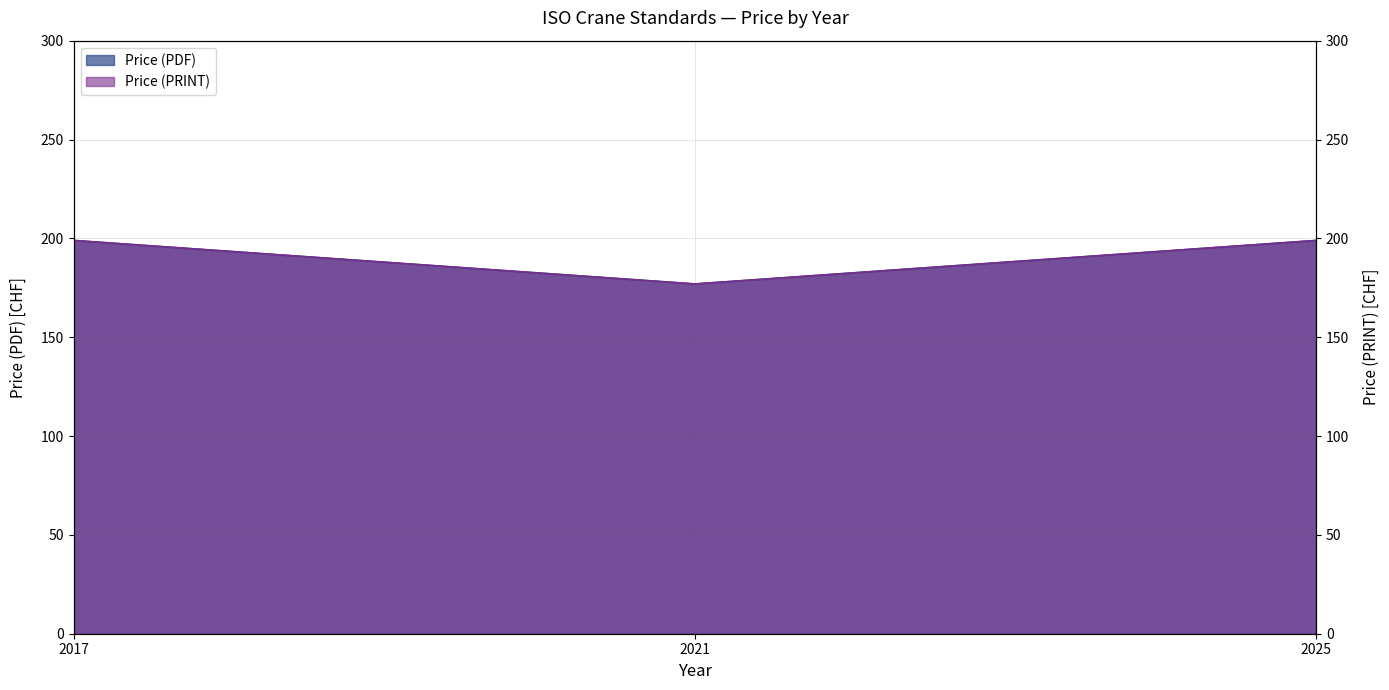

At which category does the chart reach its minimum across all series?

2021